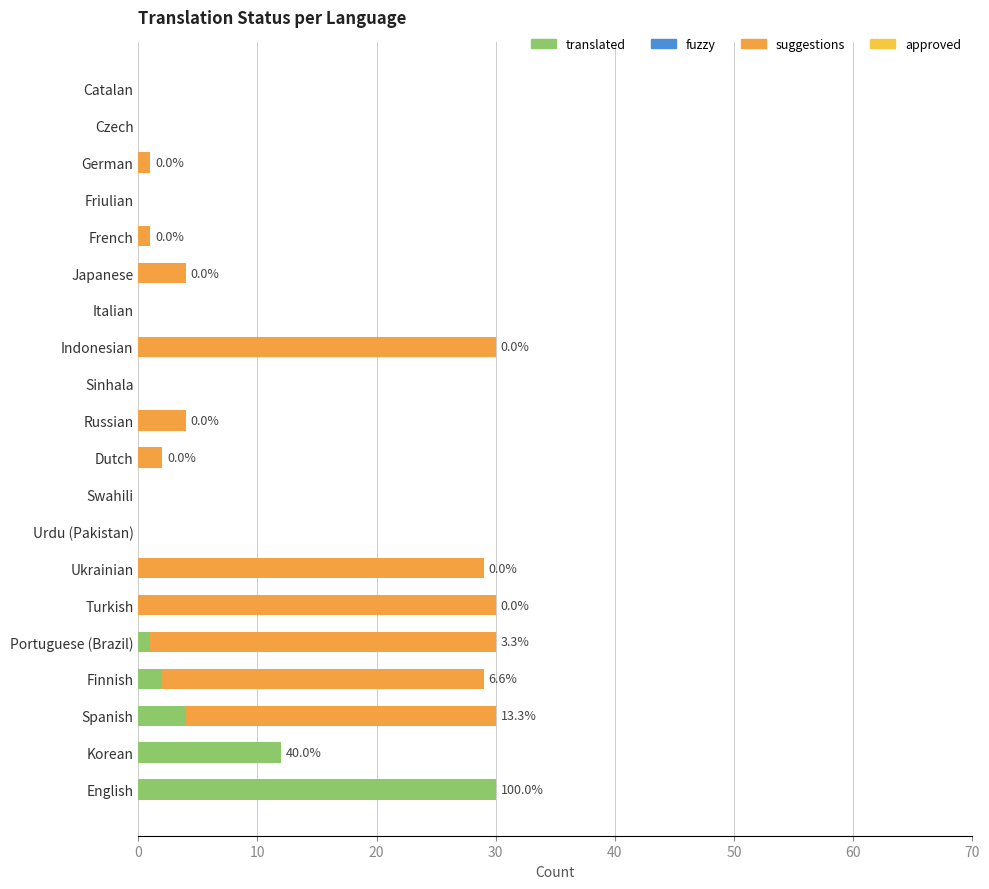

How many distinct data groups are displayed?

2